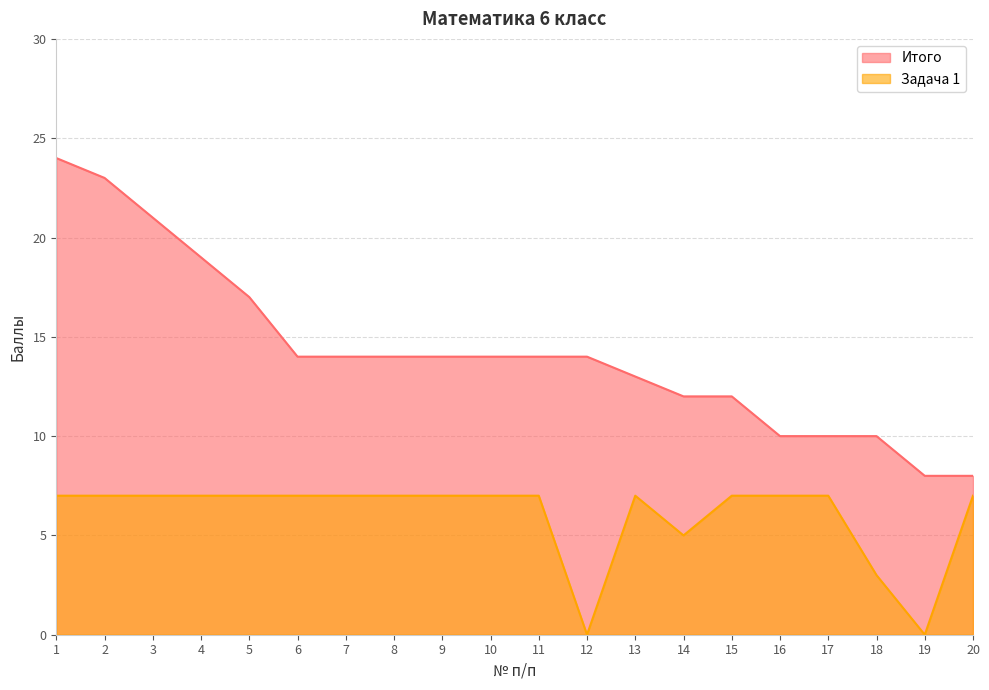

Between 7 and 20, which is larger?

7